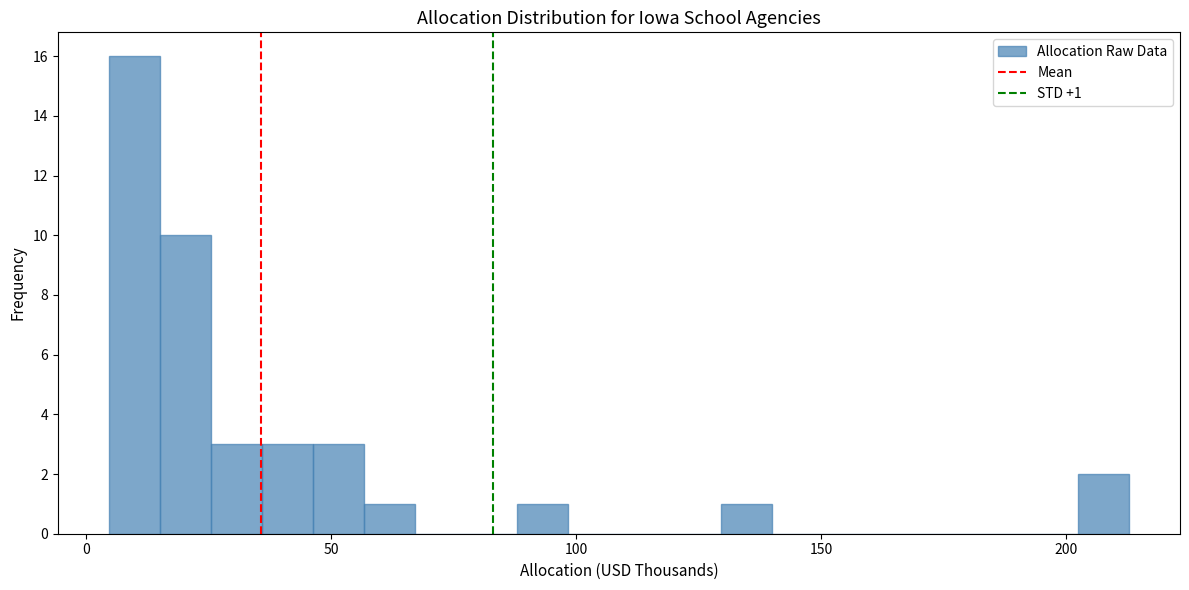

Around what value on the x-axis is the tallest bar? Give the approximate position of its centre, as read against the axis.

10